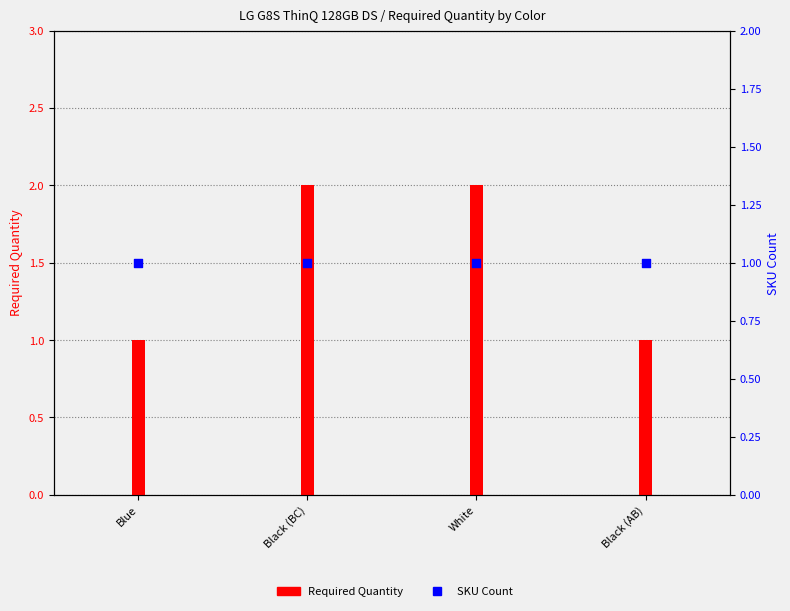

At which category is the sum across all series the highest?

Black (BC)